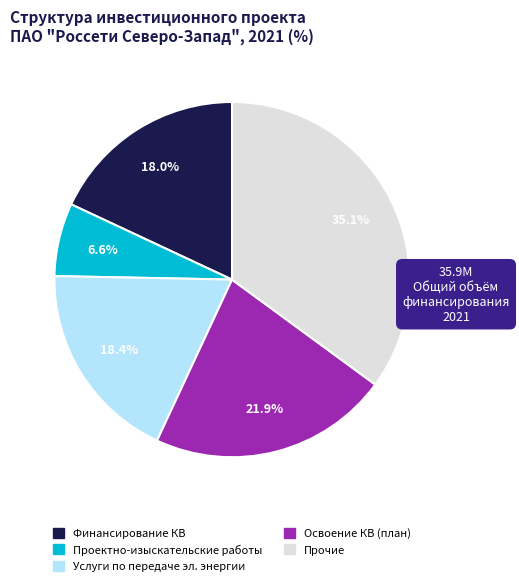

Is there a majority slice in this chart?

No